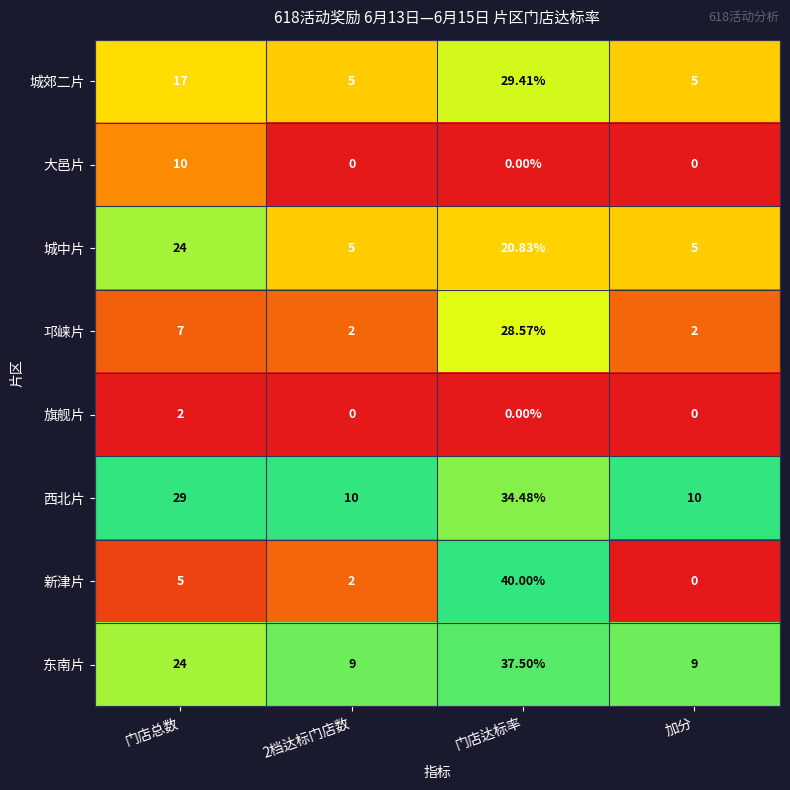

At how many categories does at least one series exceed 0?

4